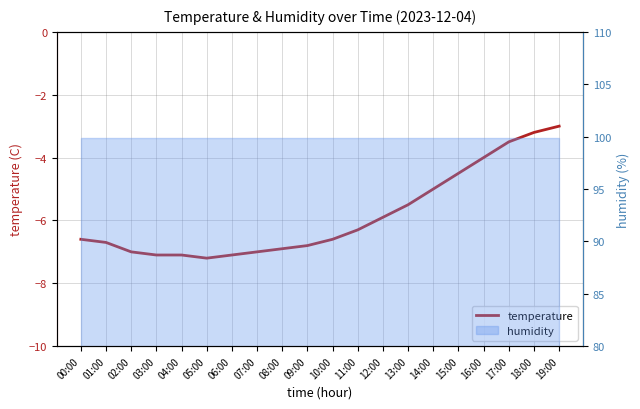

What is the label of the 17th point from the left?

16:00